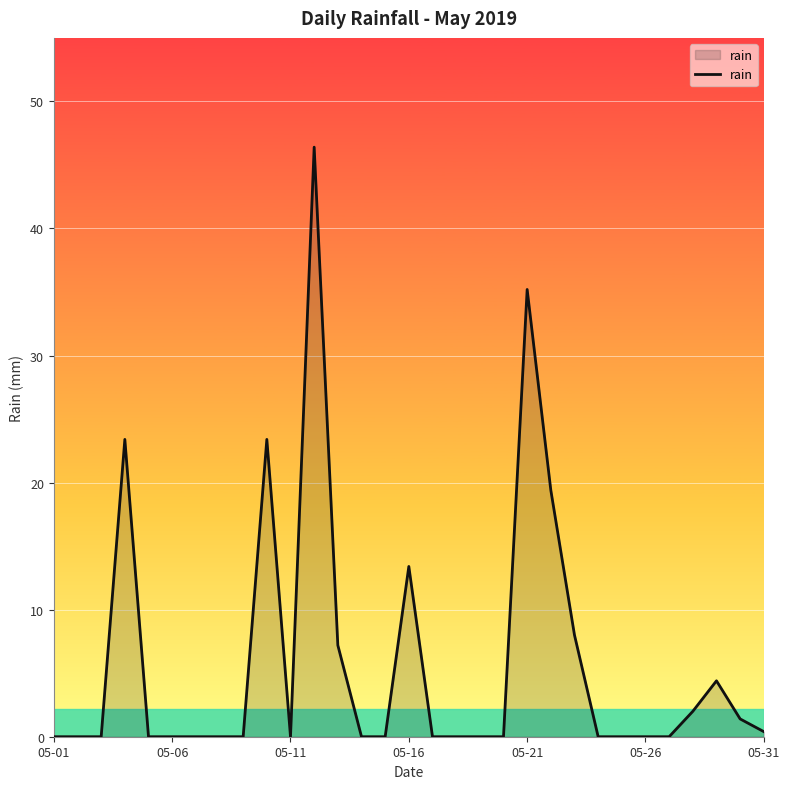

What is the difference between the maximum and minimum values?

46.4